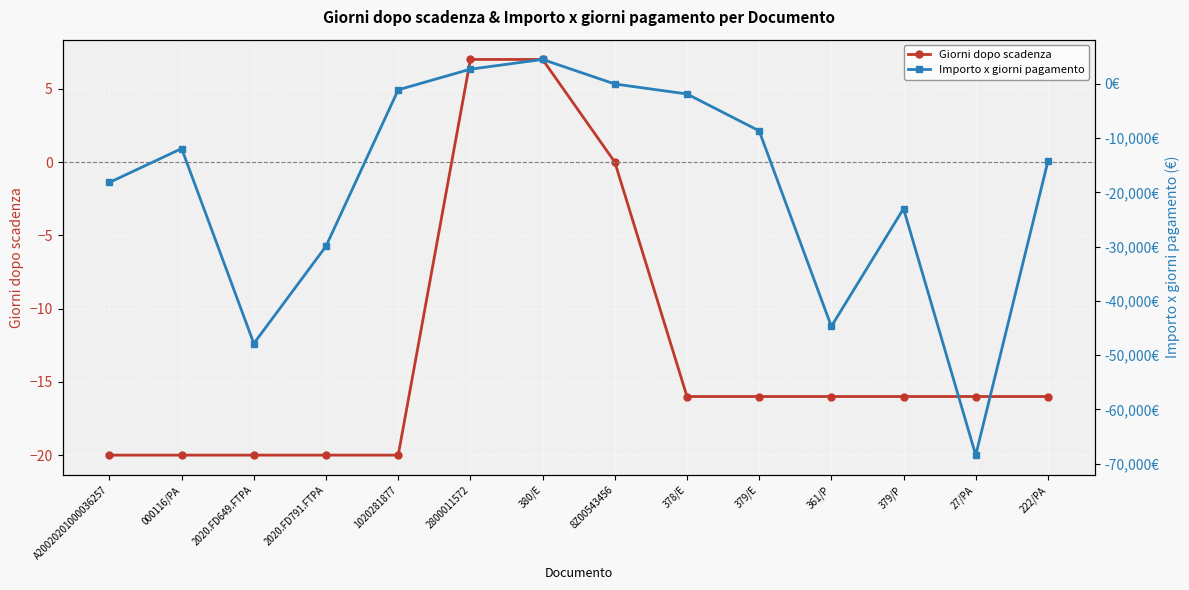

At how many categories does at least one series exceed -56993?

14